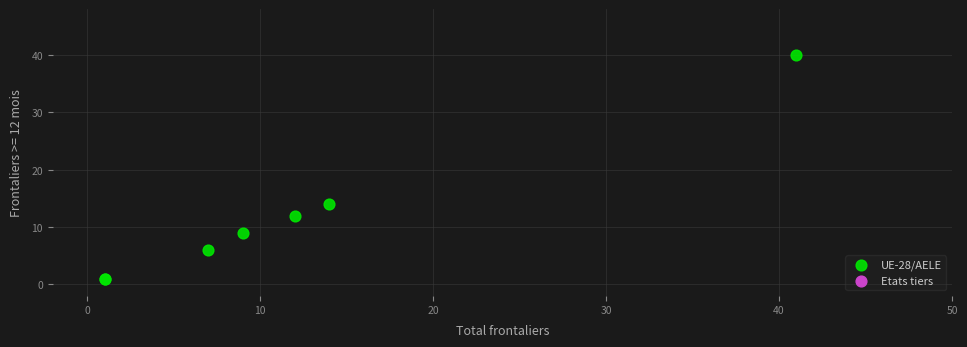

What Y value in the scatter plot is closest to 20?

14